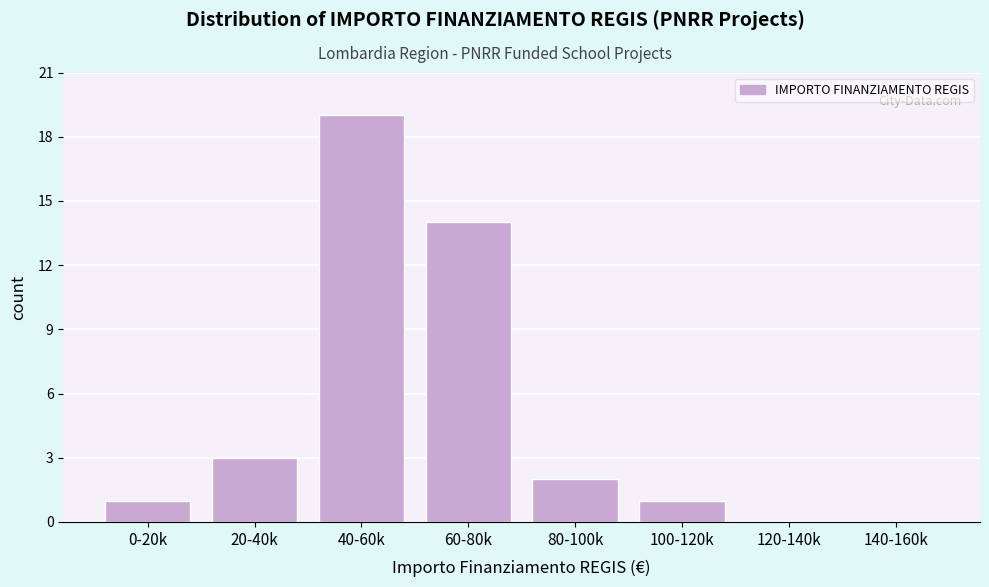

Reading left to right, extract all data points from this chart.

0-20k=1	20-40k=3	40-60k=19	60-80k=14	80-100k=2	100-120k=1	120-140k=0	140-160k=0